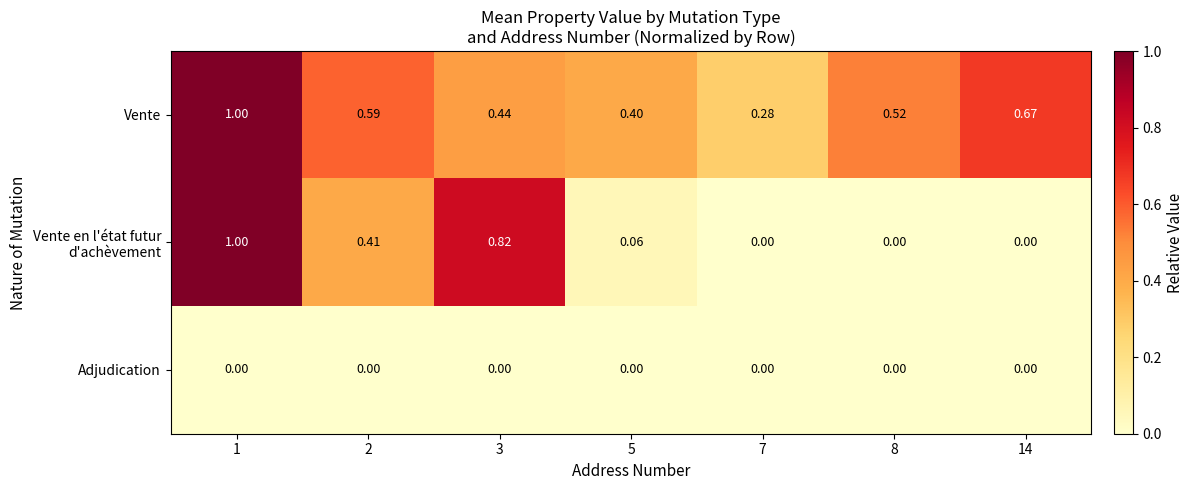

Between 8 and 14, which series saw the biggest shift?

Vente